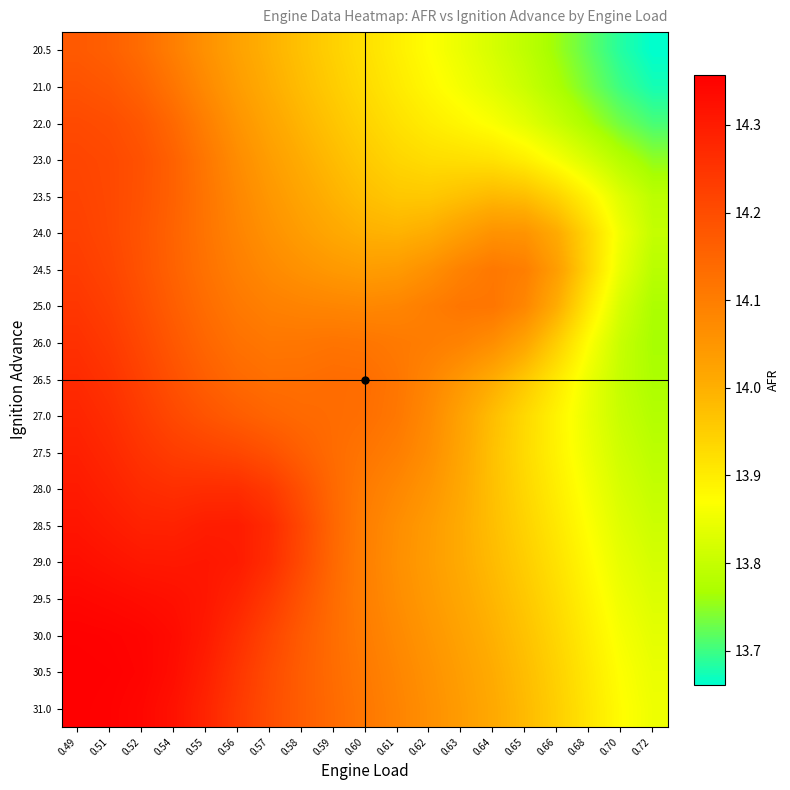

Reading left to right, extract all data points from this chart.

20.5: 0.49=14.2	0.51=14.2	0.52=14.1	0.54=14.1	0.55=14.1	0.56=14.0	0.57=14.0	0.58=14.0	0.59=13.9	0.60=13.9	0.61=13.9	0.62=13.9	0.63=13.8	0.64=13.8	0.65=13.8	0.66=13.8	0.68=13.7	0.70=13.7	0.72=13.7
21.0: 0.49=14.2	0.51=14.2	0.52=14.2	0.54=14.1	0.55=14.1	0.56=14.0	0.57=14.0	0.58=14.0	0.59=14.0	0.60=13.9	0.61=13.9	0.62=13.9	0.63=13.9	0.64=13.8	0.65=13.8	0.66=13.8	0.68=13.7	0.70=13.7	0.72=13.7
22.0: 0.49=14.2	0.51=14.2	0.52=14.2	0.54=14.1	0.55=14.1	0.56=14.1	0.57=14.0	0.58=14.0	0.59=14.0	0.60=13.9	0.61=13.9	0.62=13.9	0.63=13.9	0.64=13.9	0.65=13.8	0.66=13.8	0.68=13.8	0.70=13.7	0.72=13.7
23.0: 0.49=14.2	0.51=14.2	0.52=14.2	0.54=14.2	0.55=14.1	0.56=14.1	0.57=14.0	0.58=14.0	0.59=14.0	0.60=14.0	0.61=13.9	0.62=13.9	0.63=13.9	0.64=13.9	0.65=13.9	0.66=13.9	0.68=13.8	0.70=13.8	0.72=13.8
23.5: 0.49=14.2	0.51=14.2	0.52=14.2	0.54=14.2	0.55=14.1	0.56=14.1	0.57=14.0	0.58=14.0	0.59=14.0	0.60=14.0	0.61=14.0	0.62=14.0	0.63=14.0	0.64=14.0	0.65=14.0	0.66=13.9	0.68=13.9	0.70=13.8	0.72=13.8
24.0: 0.49=14.2	0.51=14.2	0.52=14.2	0.54=14.2	0.55=14.1	0.56=14.1	0.57=14.1	0.58=14.0	0.59=14.0	0.60=14.0	0.61=14.0	0.62=14.0	0.63=14.0	0.64=14.1	0.65=14.1	0.66=14.0	0.68=13.9	0.70=13.9	0.72=13.8
24.5: 0.49=14.2	0.51=14.2	0.52=14.2	0.54=14.2	0.55=14.1	0.56=14.1	0.57=14.1	0.58=14.1	0.59=14.0	0.60=14.0	0.61=14.0	0.62=14.1	0.63=14.1	0.64=14.1	0.65=14.1	0.66=14.0	0.68=13.9	0.70=13.8	0.72=13.8
25.0: 0.49=14.2	0.51=14.2	0.52=14.2	0.54=14.2	0.55=14.1	0.56=14.1	0.57=14.1	0.58=14.1	0.59=14.1	0.60=14.1	0.61=14.1	0.62=14.1	0.63=14.1	0.64=14.1	0.65=14.1	0.66=14.0	0.68=13.9	0.70=13.8	0.72=13.8
26.0: 0.49=14.3	0.51=14.2	0.52=14.2	0.54=14.2	0.55=14.1	0.56=14.1	0.57=14.1	0.58=14.1	0.59=14.1	0.60=14.1	0.61=14.1	0.62=14.1	0.63=14.1	0.64=14.1	0.65=14.0	0.66=13.9	0.68=13.9	0.70=13.8	0.72=13.8
26.5: 0.49=14.3	0.51=14.3	0.52=14.2	0.54=14.2	0.55=14.2	0.56=14.1	0.57=14.1	0.58=14.1	0.59=14.1	0.60=14.1	0.61=14.1	0.62=14.1	0.63=14.0	0.64=14.0	0.65=14.0	0.66=13.9	0.68=13.8	0.70=13.8	0.72=13.8
27.0: 0.49=14.3	0.51=14.3	0.52=14.2	0.54=14.2	0.55=14.2	0.56=14.2	0.57=14.2	0.58=14.1	0.59=14.1	0.60=14.1	0.61=14.1	0.62=14.1	0.63=14.0	0.64=14.0	0.65=13.9	0.66=13.9	0.68=13.8	0.70=13.8	0.72=13.8
27.5: 0.49=14.3	0.51=14.3	0.52=14.3	0.54=14.2	0.55=14.2	0.56=14.2	0.57=14.2	0.58=14.2	0.59=14.1	0.60=14.1	0.61=14.1	0.62=14.1	0.63=14.0	0.64=14.0	0.65=13.9	0.66=13.9	0.68=13.8	0.70=13.8	0.72=13.8
28.0: 0.49=14.3	0.51=14.3	0.52=14.3	0.54=14.3	0.55=14.3	0.56=14.3	0.57=14.2	0.58=14.2	0.59=14.1	0.60=14.1	0.61=14.1	0.62=14.1	0.63=14.0	0.64=14.0	0.65=13.9	0.66=13.9	0.68=13.9	0.70=13.8	0.72=13.8
28.5: 0.49=14.3	0.51=14.3	0.52=14.3	0.54=14.3	0.55=14.3	0.56=14.3	0.57=14.3	0.58=14.2	0.59=14.1	0.60=14.1	0.61=14.1	0.62=14.0	0.63=14.0	0.64=14.0	0.65=13.9	0.66=13.9	0.68=13.9	0.70=13.8	0.72=13.8
29.0: 0.49=14.3	0.51=14.3	0.52=14.3	0.54=14.3	0.55=14.3	0.56=14.3	0.57=14.3	0.58=14.2	0.59=14.1	0.60=14.1	0.61=14.1	0.62=14.0	0.63=14.0	0.64=14.0	0.65=14.0	0.66=13.9	0.68=13.9	0.70=13.8	0.72=13.8
29.5: 0.49=14.3	0.51=14.3	0.52=14.3	0.54=14.3	0.55=14.3	0.56=14.3	0.57=14.2	0.58=14.2	0.59=14.1	0.60=14.1	0.61=14.1	0.62=14.0	0.63=14.0	0.64=14.0	0.65=14.0	0.66=13.9	0.68=13.9	0.70=13.9	0.72=13.8
30.0: 0.49=14.4	0.51=14.4	0.52=14.3	0.54=14.3	0.55=14.3	0.56=14.3	0.57=14.2	0.58=14.2	0.59=14.1	0.60=14.1	0.61=14.1	0.62=14.0	0.63=14.0	0.64=14.0	0.65=14.0	0.66=13.9	0.68=13.9	0.70=13.9	0.72=13.8
30.5: 0.49=14.4	0.51=14.4	0.52=14.3	0.54=14.3	0.55=14.3	0.56=14.2	0.57=14.2	0.58=14.2	0.59=14.1	0.60=14.1	0.61=14.1	0.62=14.1	0.63=14.0	0.64=14.0	0.65=14.0	0.66=13.9	0.68=13.9	0.70=13.9	0.72=13.8
31.0: 0.49=14.4	0.51=14.4	0.52=14.3	0.54=14.3	0.55=14.3	0.56=14.2	0.57=14.2	0.58=14.2	0.59=14.1	0.60=14.1	0.61=14.1	0.62=14.1	0.63=14.0	0.64=14.0	0.65=14.0	0.66=13.9	0.68=13.9	0.70=13.9	0.72=13.9